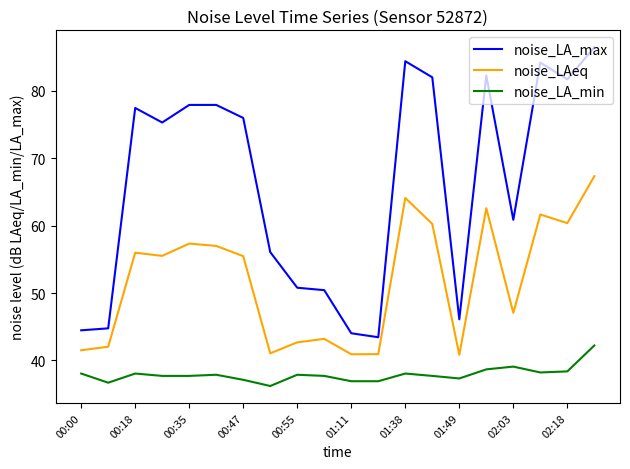

True or false: noise_LA_min and noise_LAeq intersect in this chart.

False